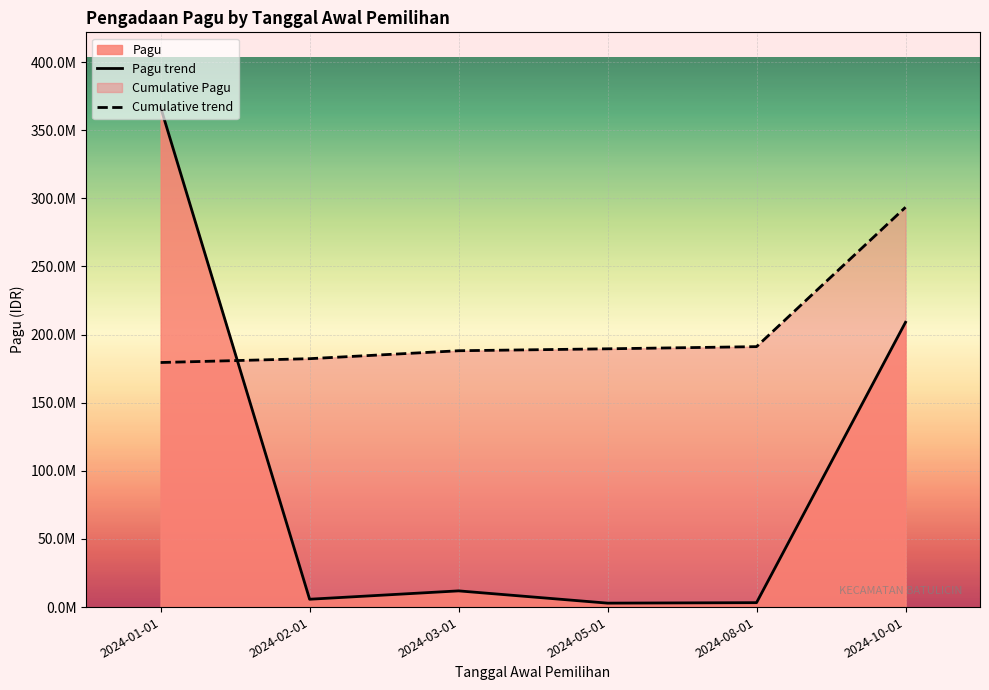

Is it true that Cumulative trend equals 191166669.8 at 2024-08-01?

True